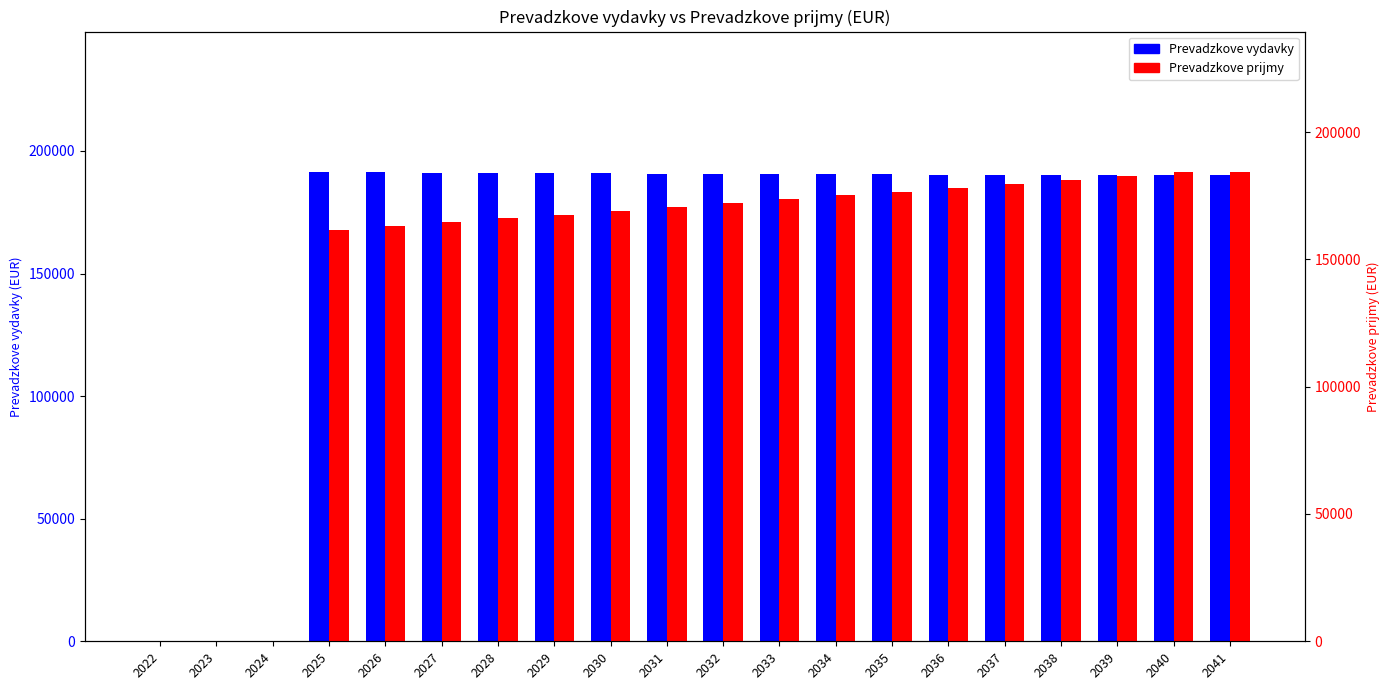

True or false: Prevadzkove vydavky has a value of 255416.6 at 2040.

False